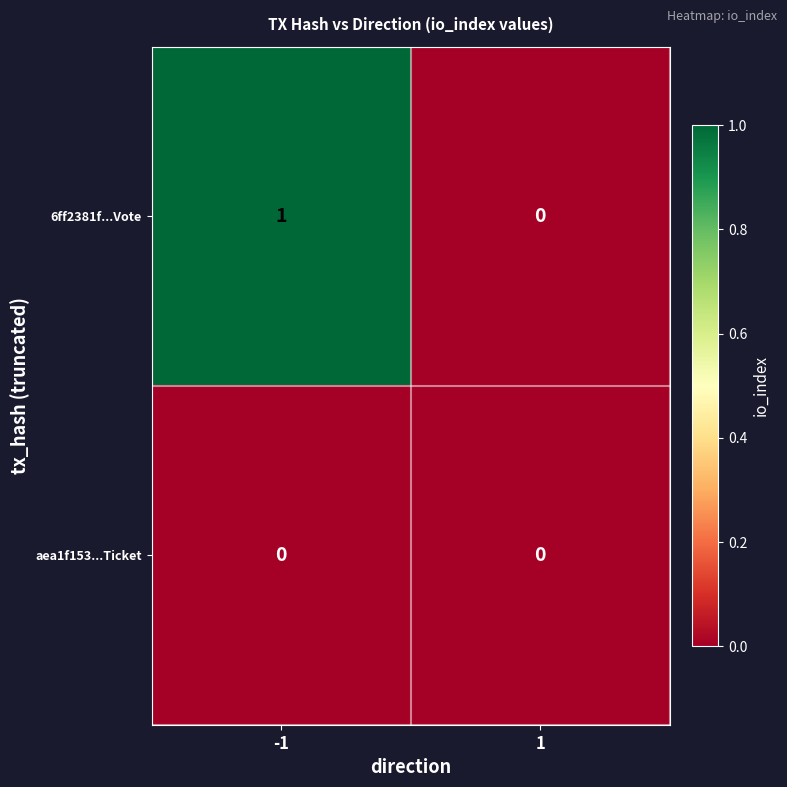

Which category has the highest value across all series?

-1